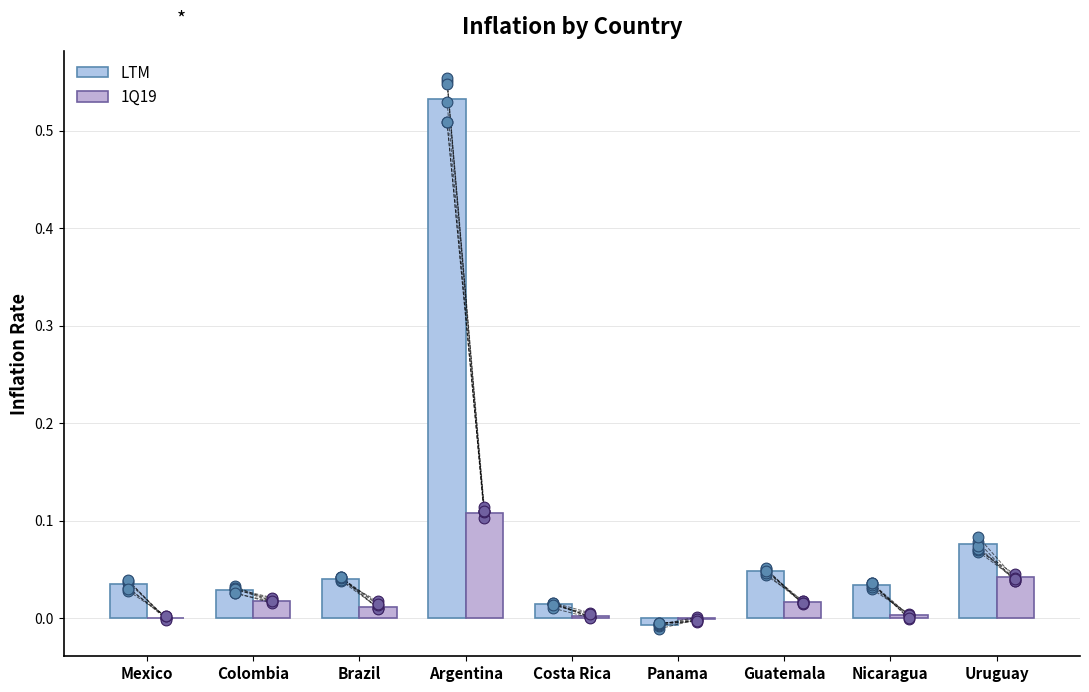

Is the value of 1Q19 at Costa Rica greater than the value of LTM at Nicaragua?

No